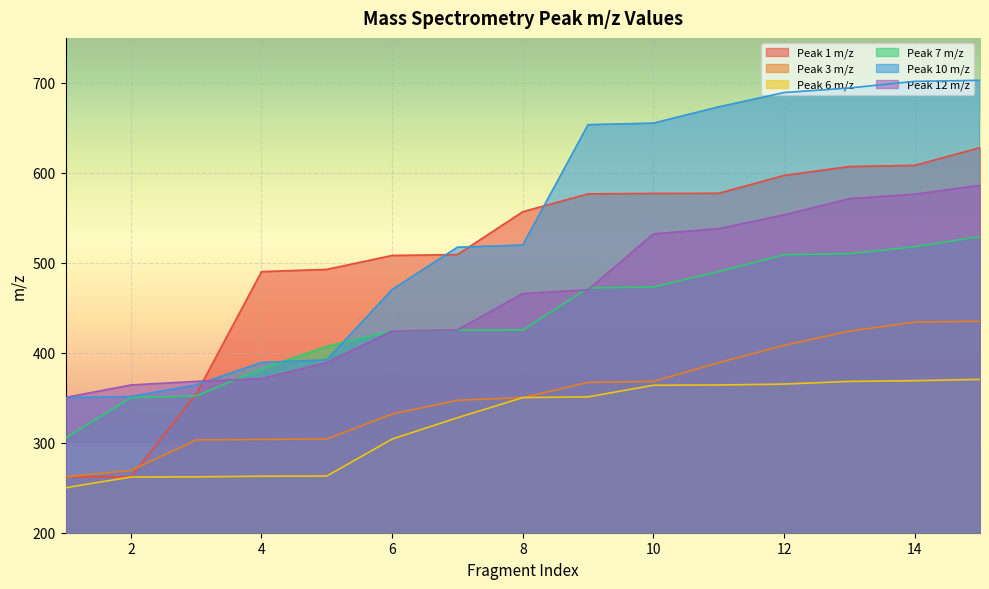

What is the value of the Peak 7 m/z point at the 8th from the left?

425.3